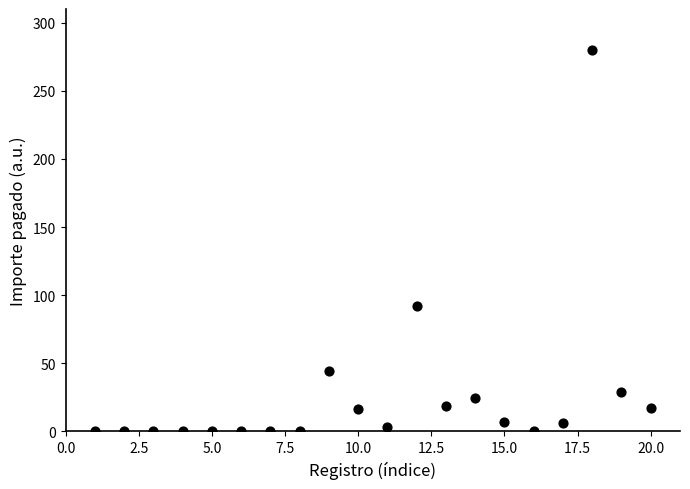

What Y value in the scatter plot is closest to 140?

91.8